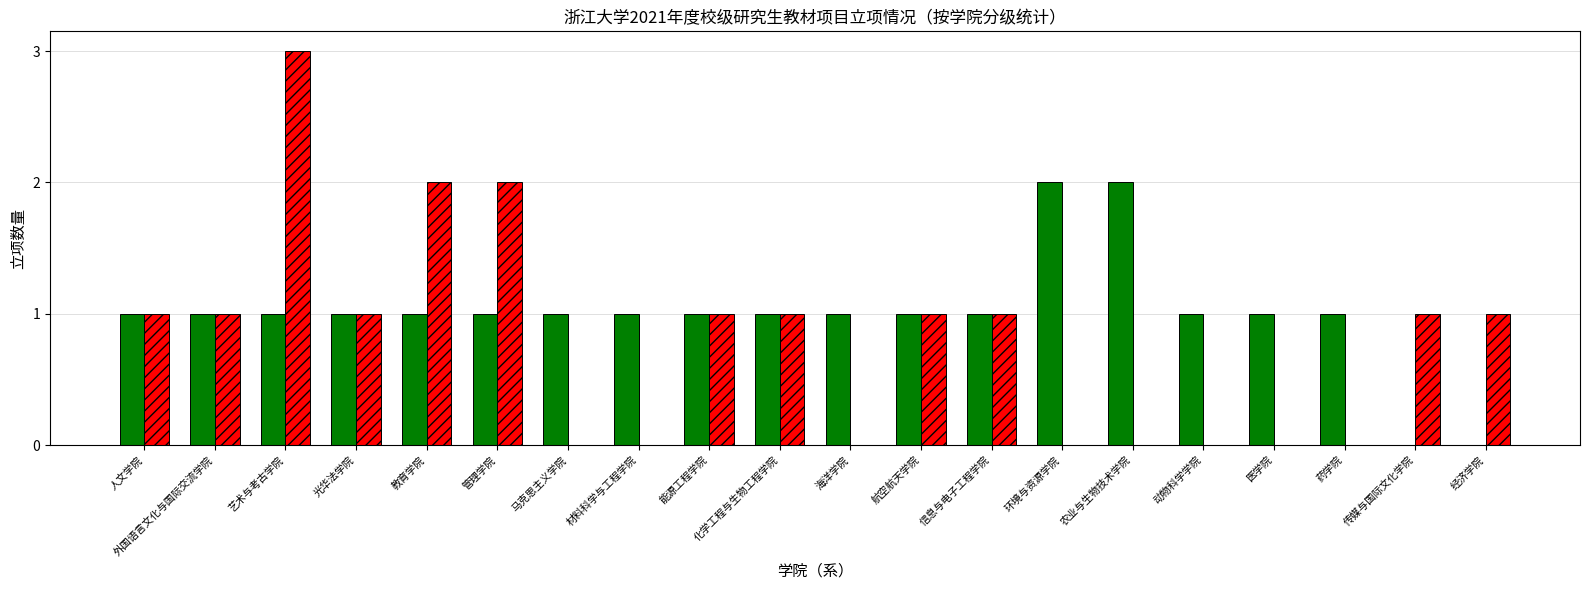

What is the greatest value displayed?

3